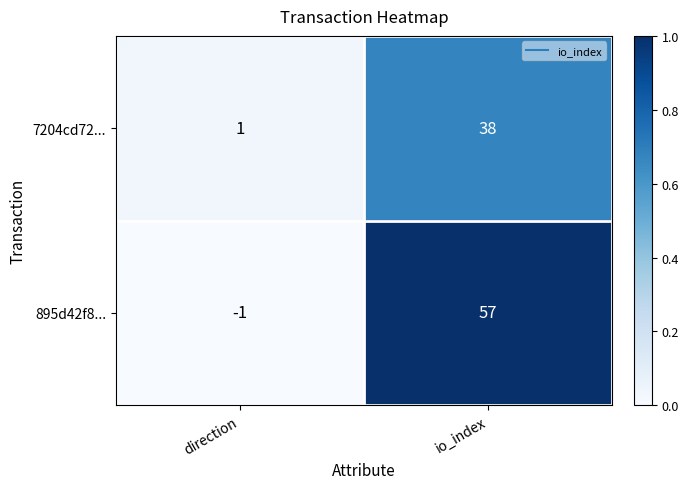

Reading left to right, list all the values displayed in this chart.

7204cd72...: 1	38
895d42f8...: -1	57